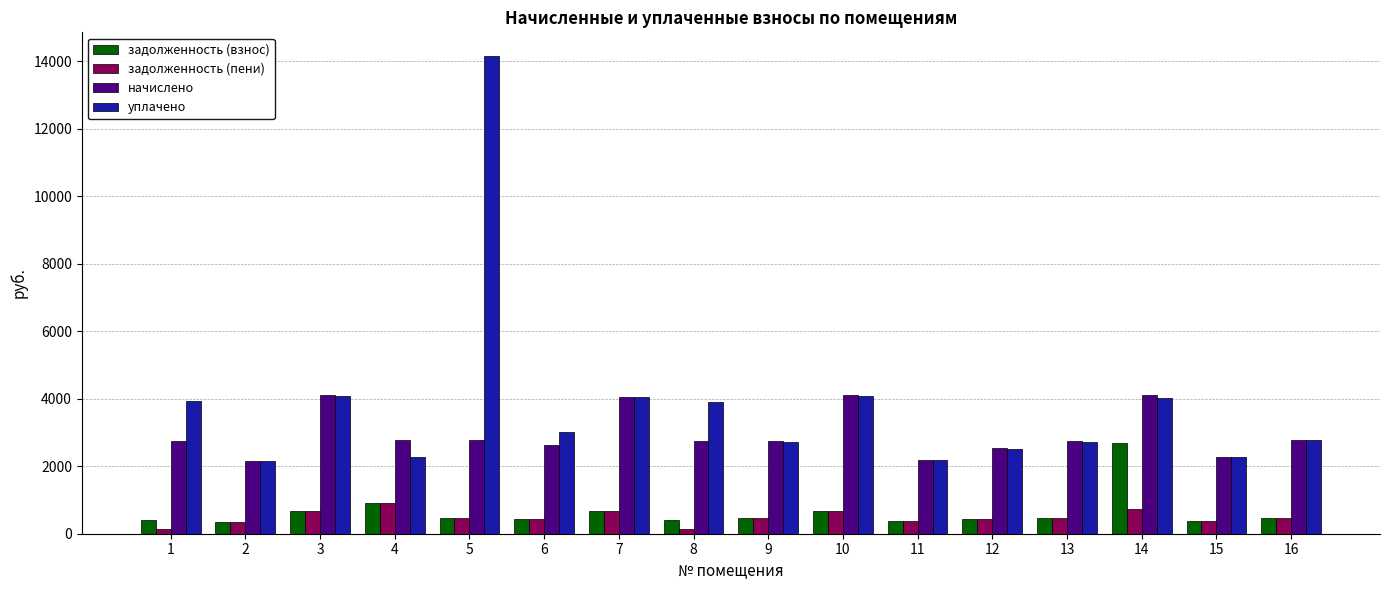

Count the number of data series in this chart.

4